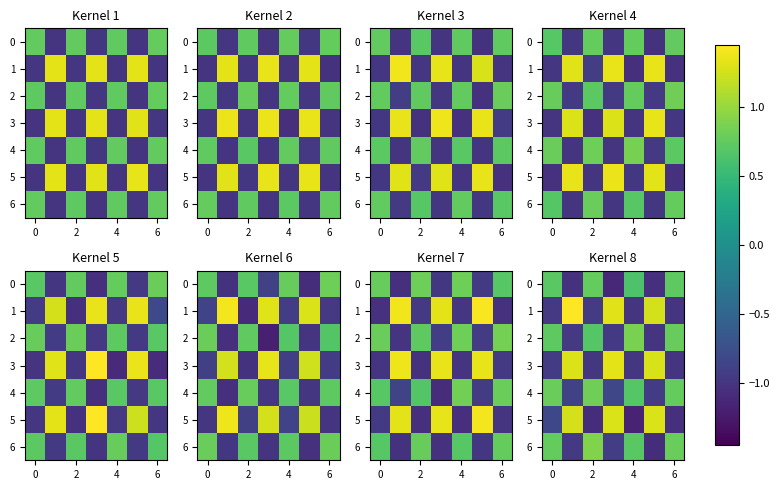

Which series has the largest range (max minus min)?

5